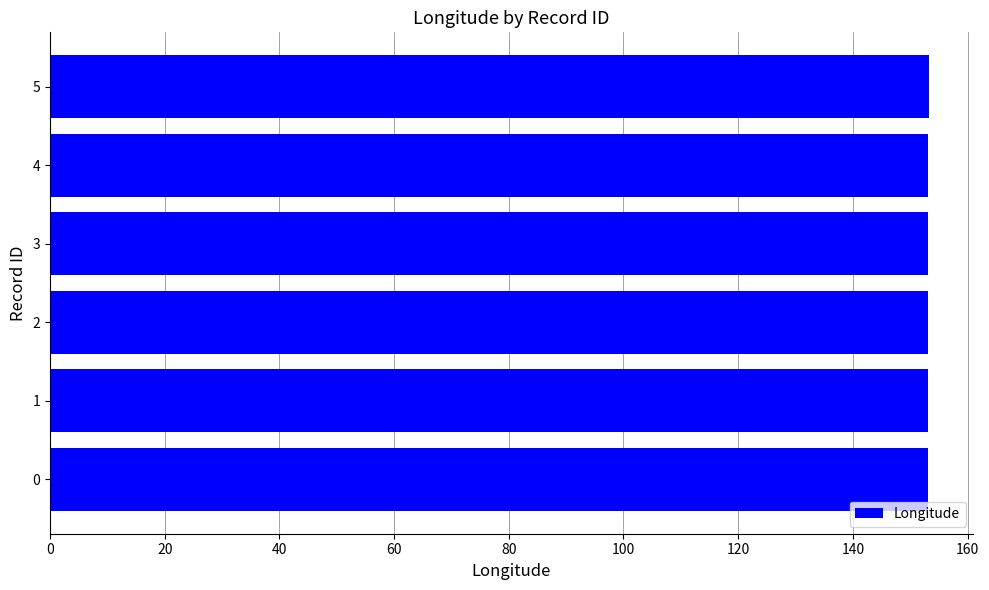

Approximately how many times larger is the value at 2 compared to 5?

1.0